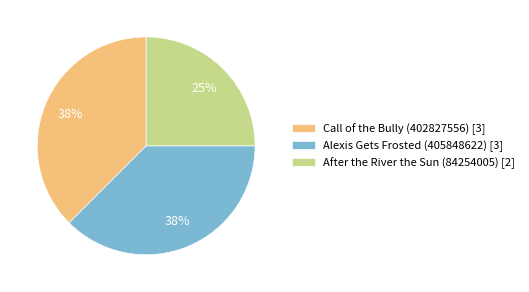

Do Call of the Bully (402827556) and After the River the Sun (84254005) together represent more than half of the pie?

Yes